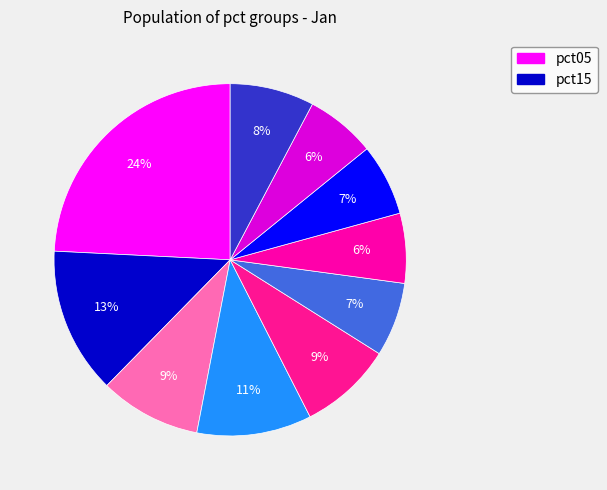

How many segments does this pie chart have?

10